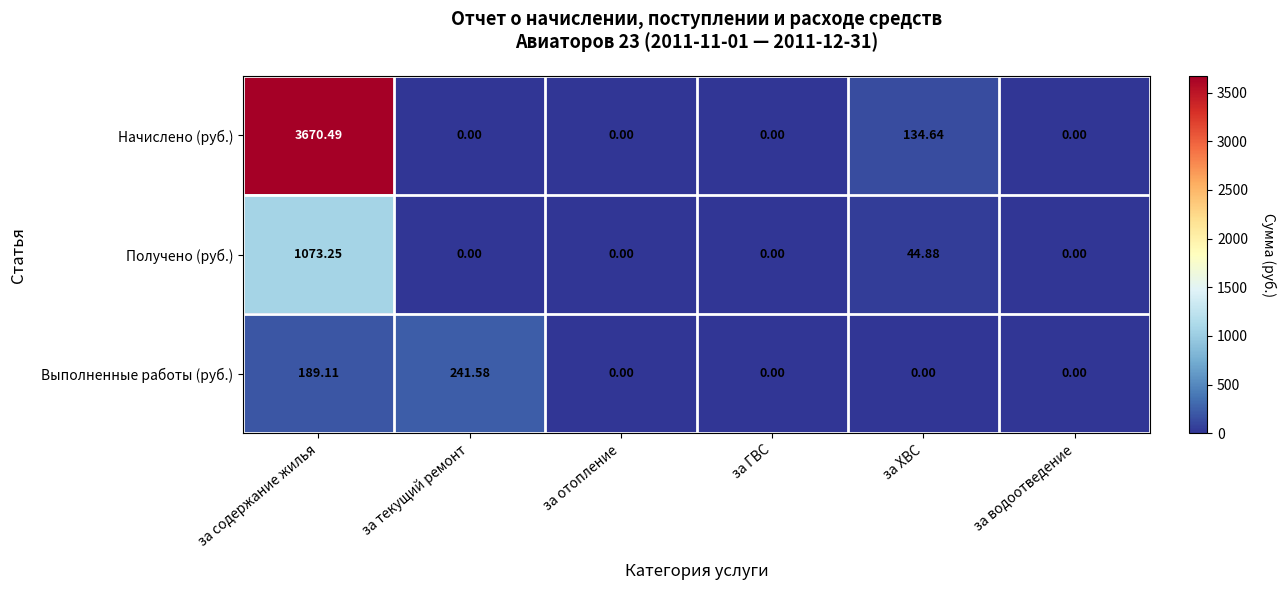

Where is Выполненные работы (руб.) nearest to the value 120?

за содержание жилья